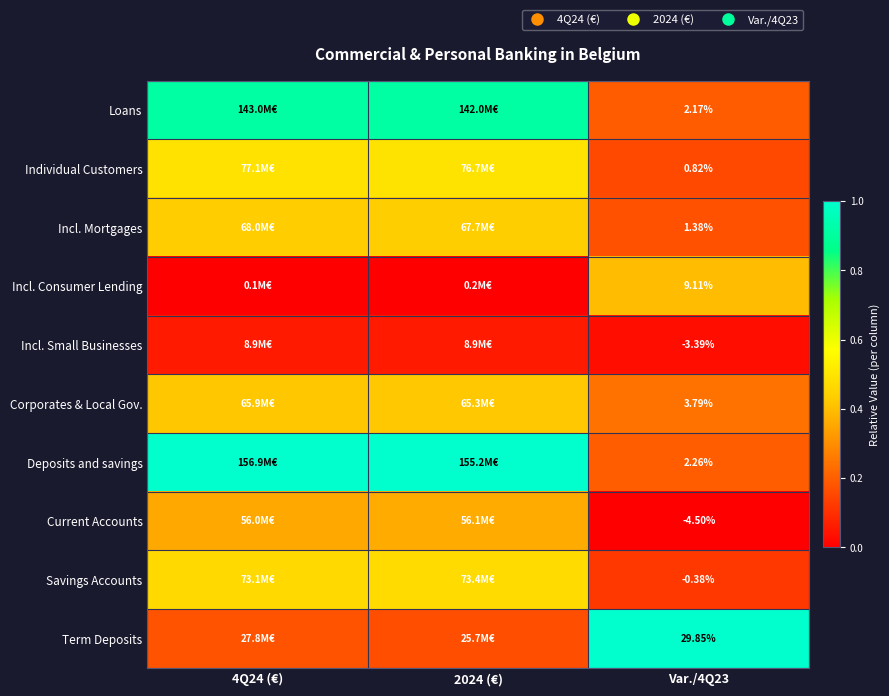

Which has a higher value, Var./4Q23 or 2024 (€)?

2024 (€)